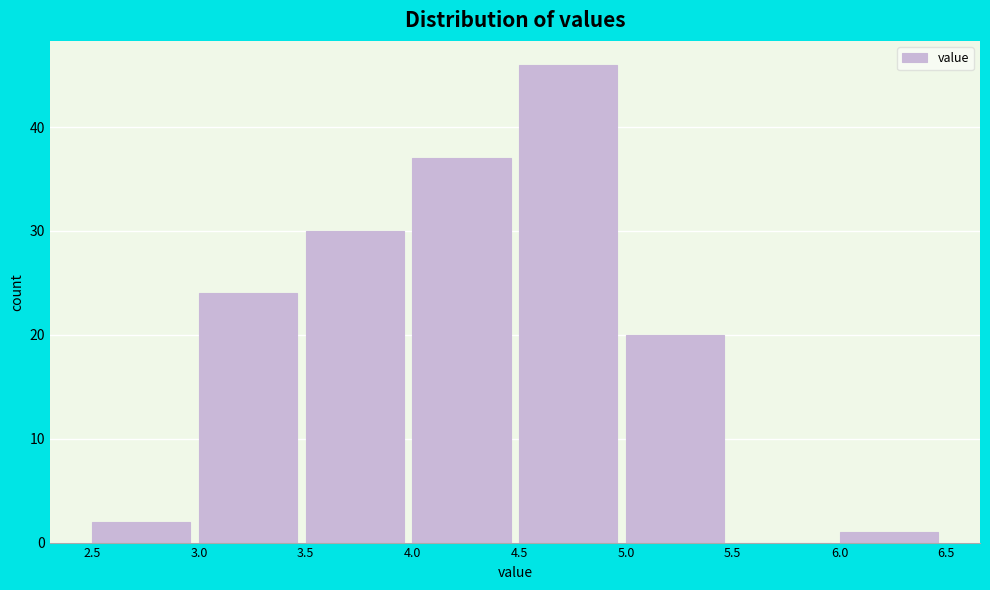

How tall is the bar that spans 3.0 to 3.5 on the x-axis? The values are not printed on the chart, so give them approximately, as read against the axis.

24